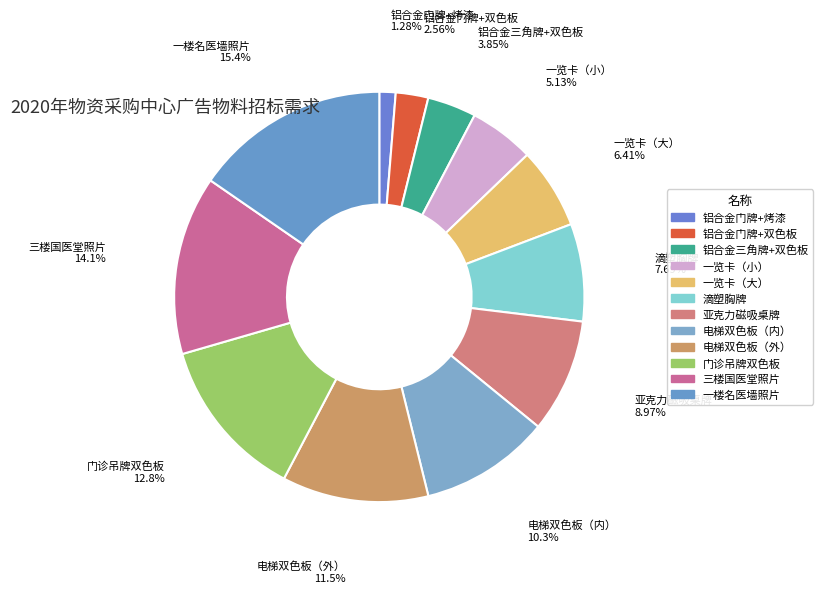

To the nearest percent, what percentage of the pie is 电梯双色板（内）?

10%